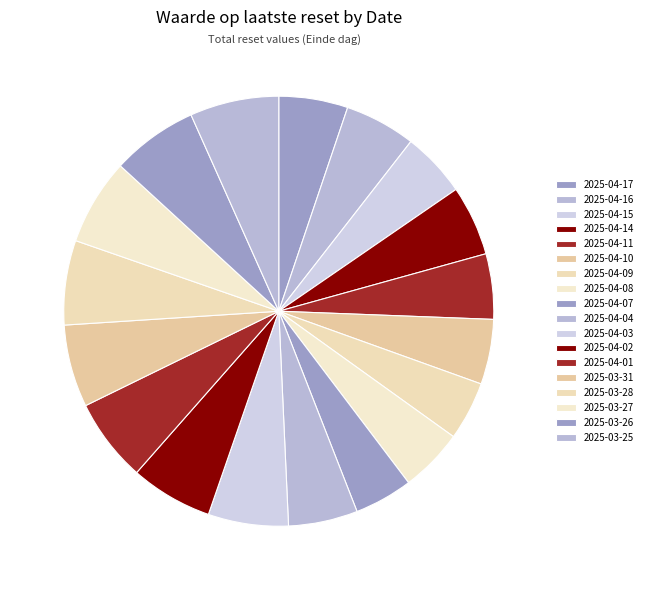

Count the number of slices in the pie.

18